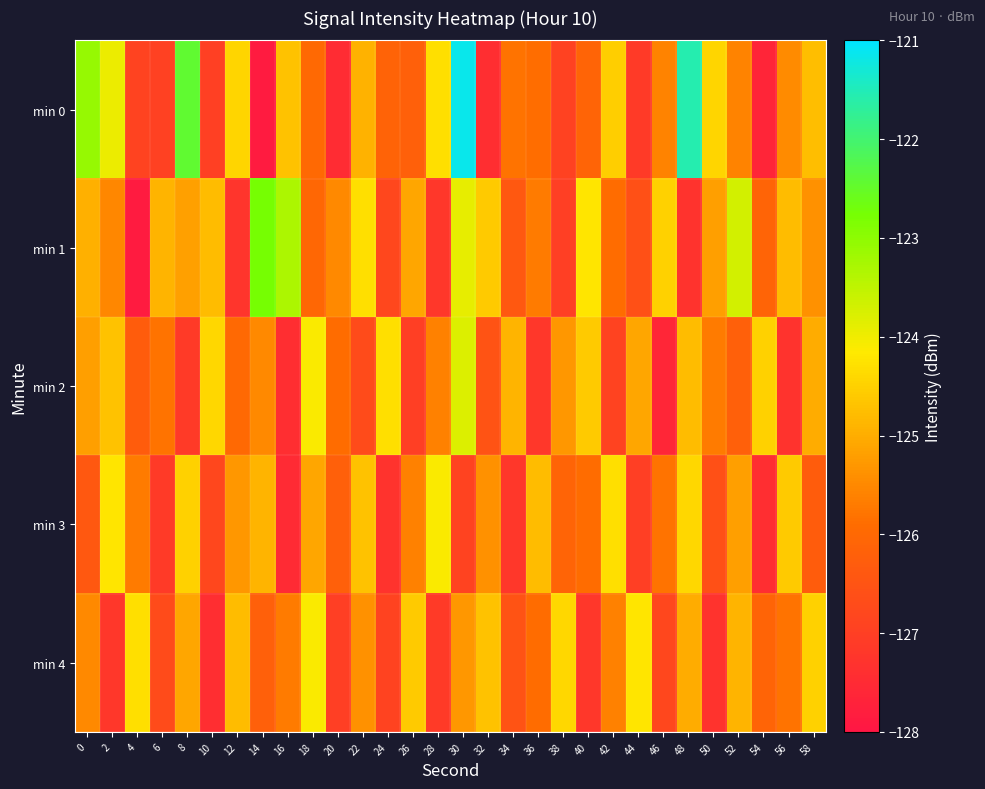

Reading left to right, what are all the values shown in this chart?

min 0: 0=-123.1	2=-124.0	4=-126.9	6=-126.9	8=-122.4	10=-127.0	12=-124.4	14=-127.9	16=-124.7	18=-126.0	20=-127.5	22=-124.9	24=-126.1	26=-126.2	28=-124.3	30=-121.1	32=-127.4	34=-125.8	36=-125.9	38=-126.9	40=-126.1	42=-124.5	44=-127.1	46=-125.6	48=-121.6	50=-124.4	52=-125.6	54=-127.6	56=-125.5	58=-124.8
min 1: 0=-125.0	2=-125.5	4=-127.9	6=-124.9	8=-125.2	10=-124.8	12=-127.2	14=-122.8	16=-123.3	18=-126.0	20=-125.5	22=-124.3	24=-126.8	26=-125.1	28=-127.2	30=-123.9	32=-124.6	34=-126.4	36=-125.7	38=-127.0	40=-124.2	42=-125.9	44=-126.6	46=-124.5	48=-127.3	50=-125.2	52=-123.7	54=-126.1	56=-124.8	58=-125.4
min 2: 0=-125.2	2=-124.7	4=-126.3	6=-125.8	8=-127.1	10=-124.4	12=-126.0	14=-125.5	16=-127.4	18=-124.1	20=-125.9	22=-126.7	24=-124.3	26=-127.0	28=-125.6	30=-123.8	32=-126.5	34=-124.9	36=-127.2	38=-125.3	40=-124.6	42=-126.9	44=-125.1	46=-127.6	48=-124.8	50=-125.7	52=-126.2	54=-124.5	56=-127.3	58=-125.0
min 3: 0=-126.4	2=-124.2	4=-125.7	6=-127.1	8=-124.5	10=-126.8	12=-125.3	14=-124.9	16=-127.5	18=-125.1	20=-126.2	22=-124.7	24=-127.3	26=-125.6	28=-124.1	30=-126.9	32=-125.4	34=-127.2	36=-124.8	38=-126.1	40=-125.9	42=-124.3	44=-127.0	46=-125.8	48=-124.4	50=-126.6	52=-125.2	54=-127.4	56=-124.6	58=-126.3
min 4: 0=-125.5	2=-127.2	4=-124.3	6=-126.7	8=-125.1	10=-127.4	12=-124.8	14=-126.2	16=-125.7	18=-124.1	20=-127.0	22=-125.4	24=-126.9	26=-124.6	28=-127.1	30=-125.3	32=-124.7	34=-126.5	36=-125.9	38=-124.4	40=-127.2	42=-125.6	44=-124.2	46=-126.8	48=-125.0	50=-127.3	52=-124.9	54=-126.1	56=-125.8	58=-124.5